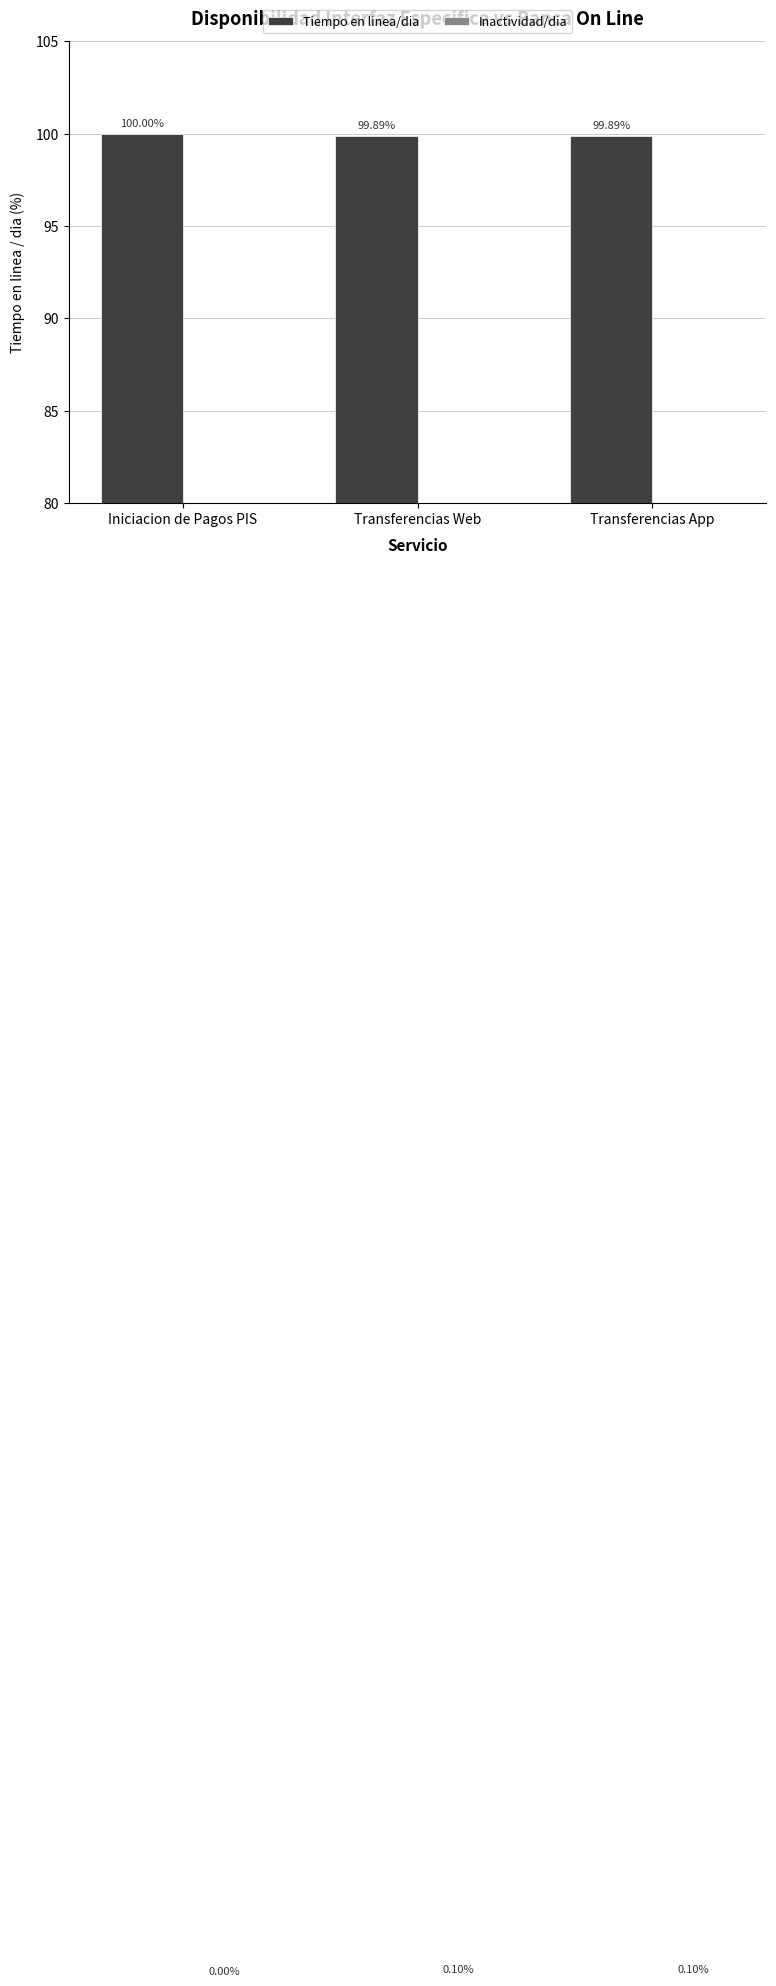

The value of Inactividad/dia at Transferencias App is 0.1. True or false?

False